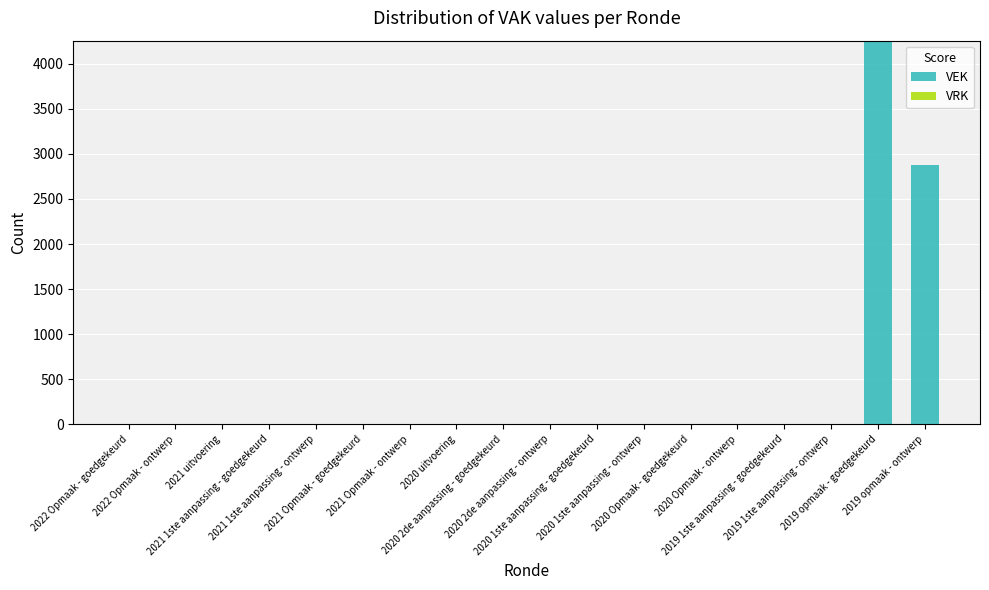

What is the maximum value shown in the chart?

4258